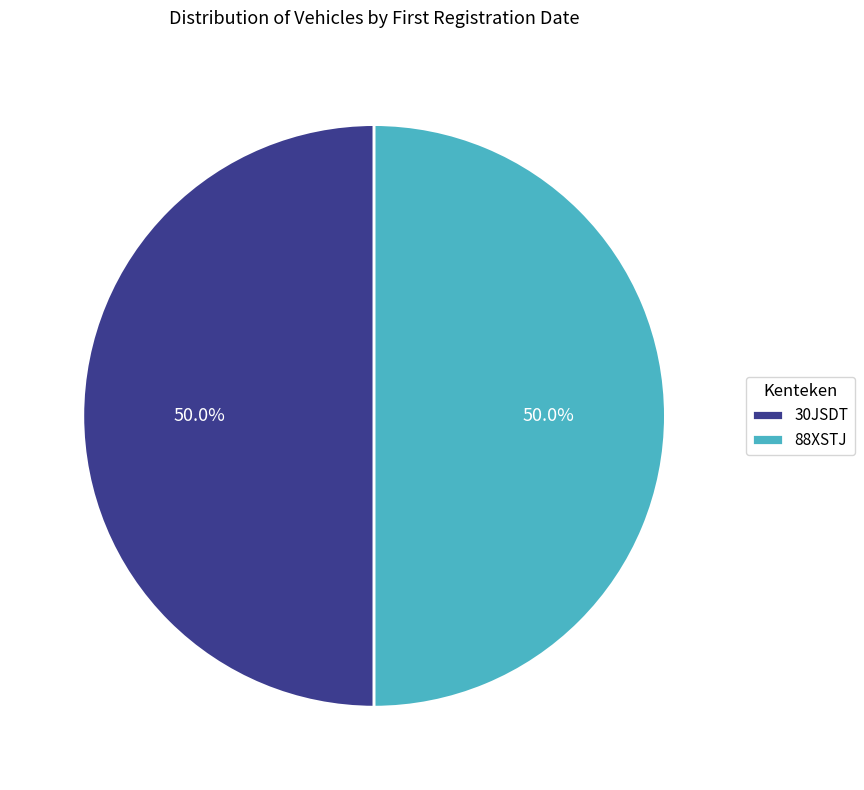

Approximately how many times larger is the value at 30JSDT compared to 88XSTJ?

1.0